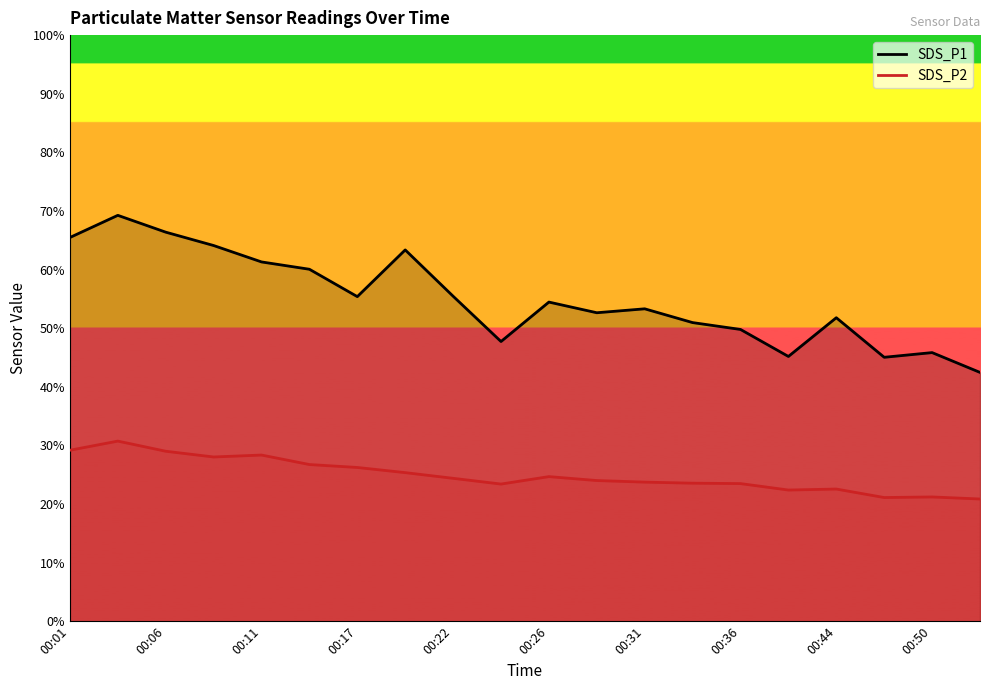

What is the smallest value displayed?

20.9